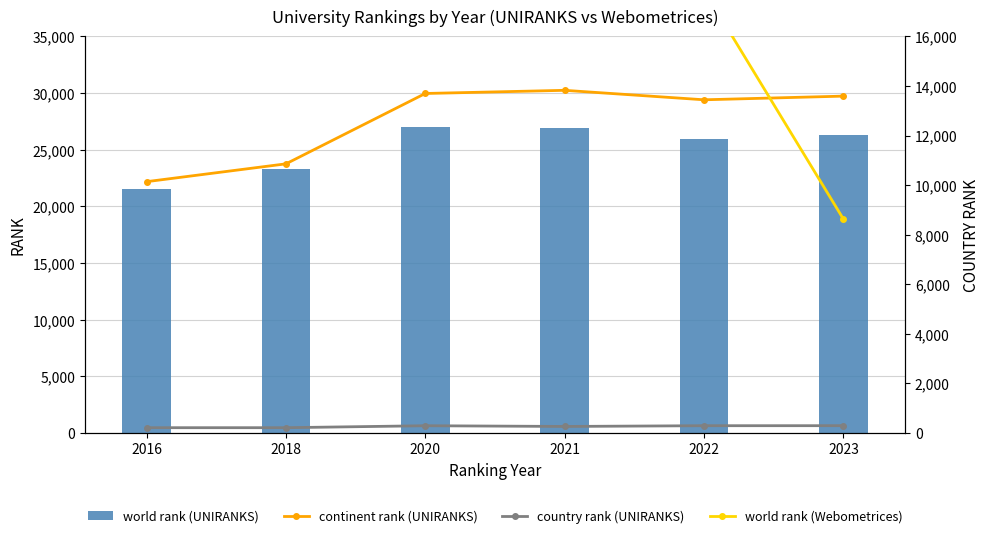

What is the minimum value for world rank (Webometrices)?

8627